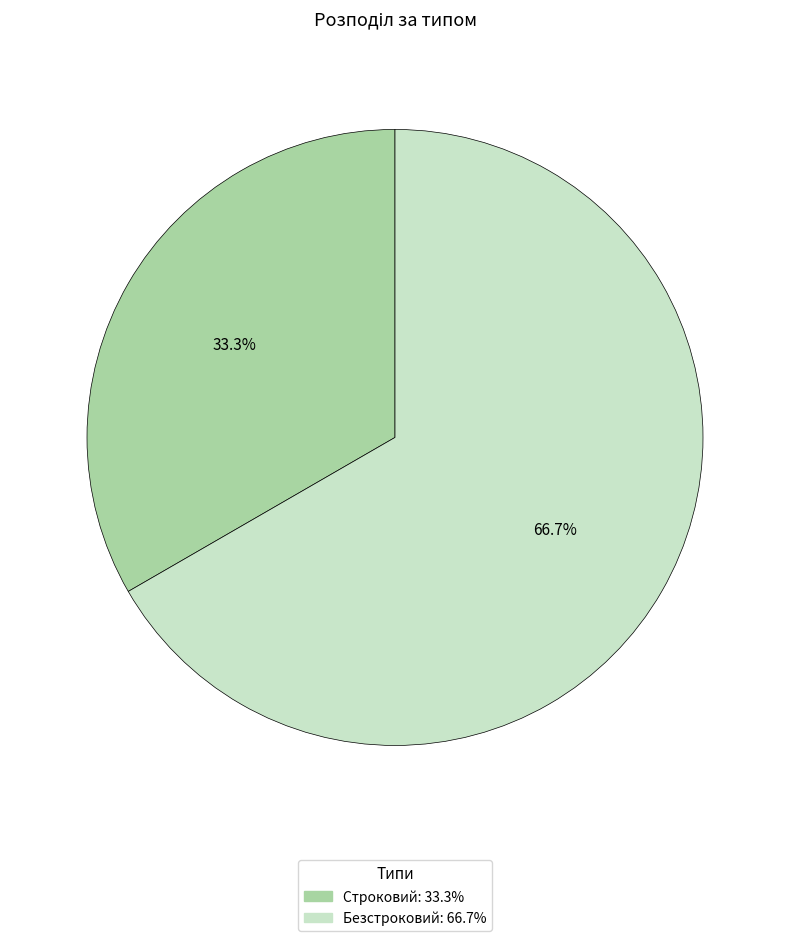

True or false: Строковий accounts for 33% of the total.

True